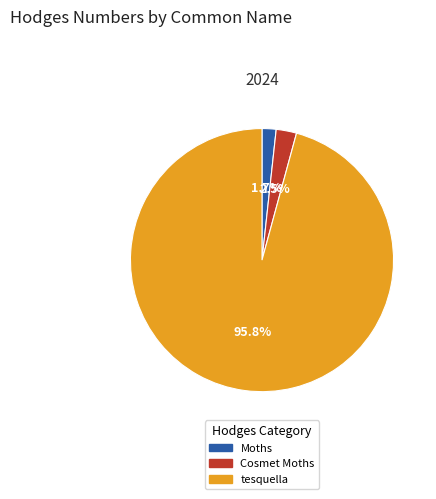

To the nearest percent, what percentage of the pie is tesquella?

96%